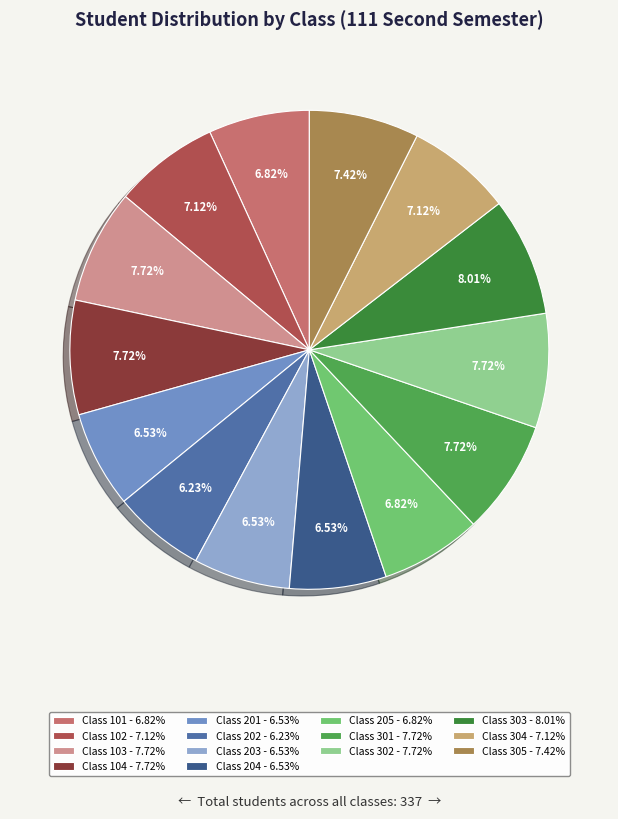

Does any single category account for the majority?

No